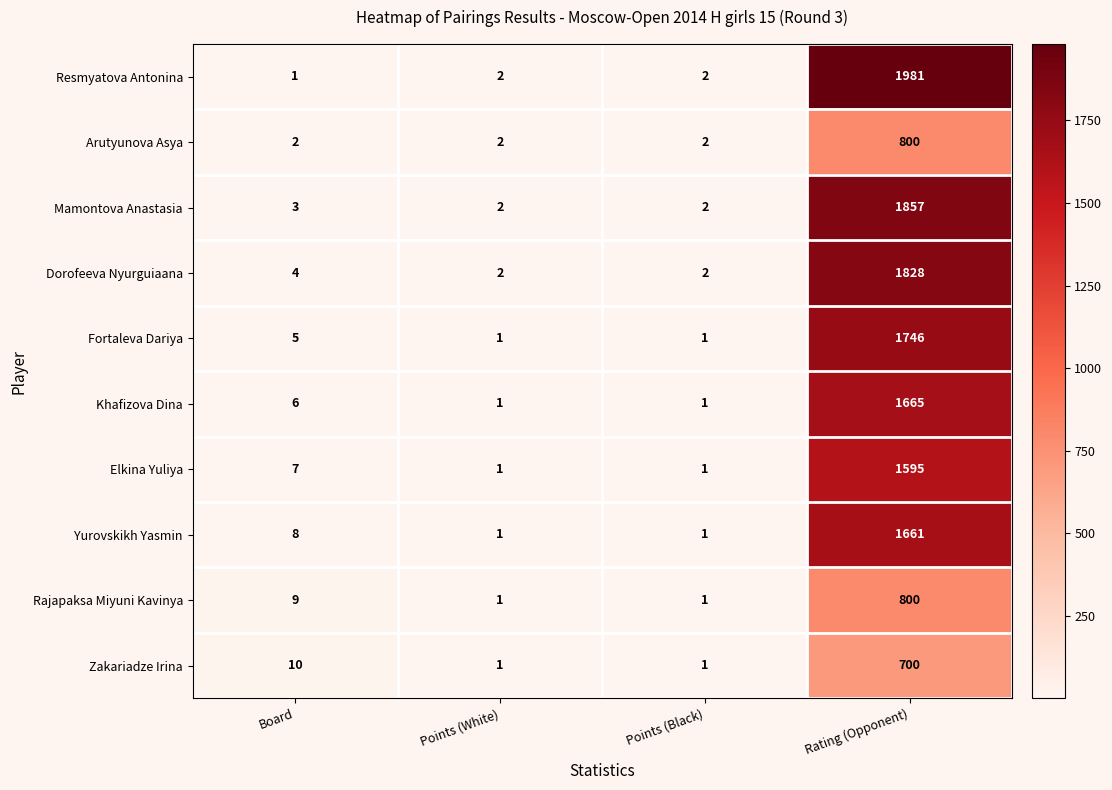

What is the difference between the maximum and minimum values in the Resmyatova Antonina series?

1980